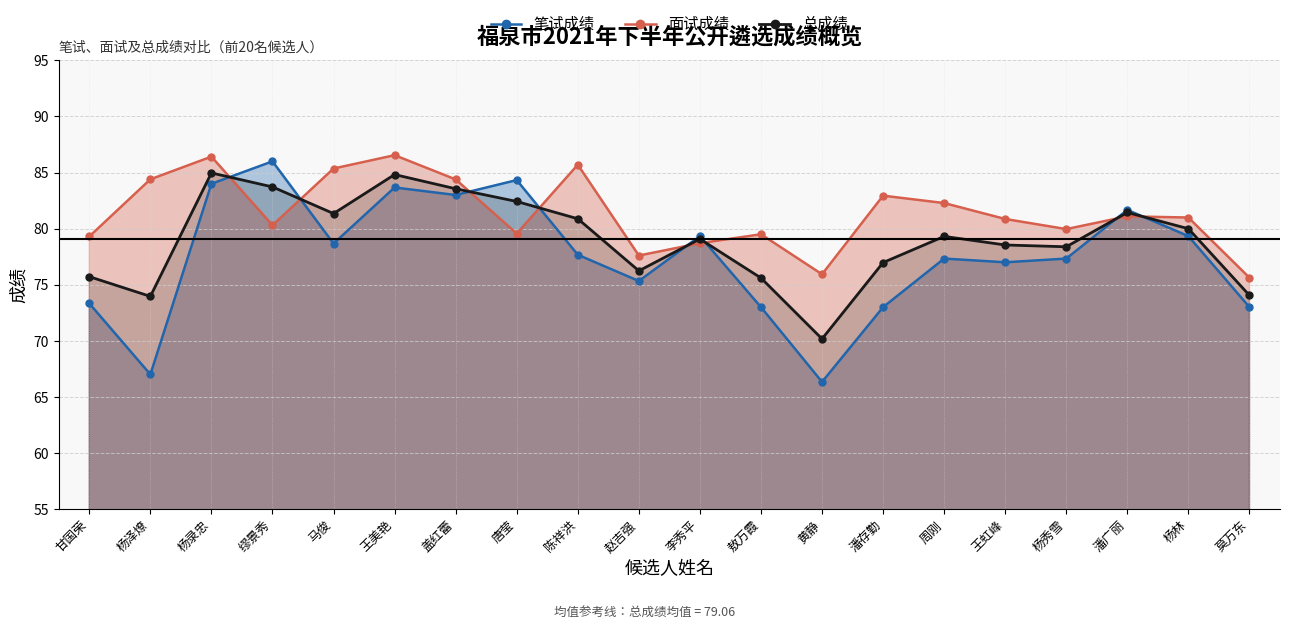

At 潘广丽, list the series in order from smallest to largest.

面试成绩, 总成绩, 笔试成绩